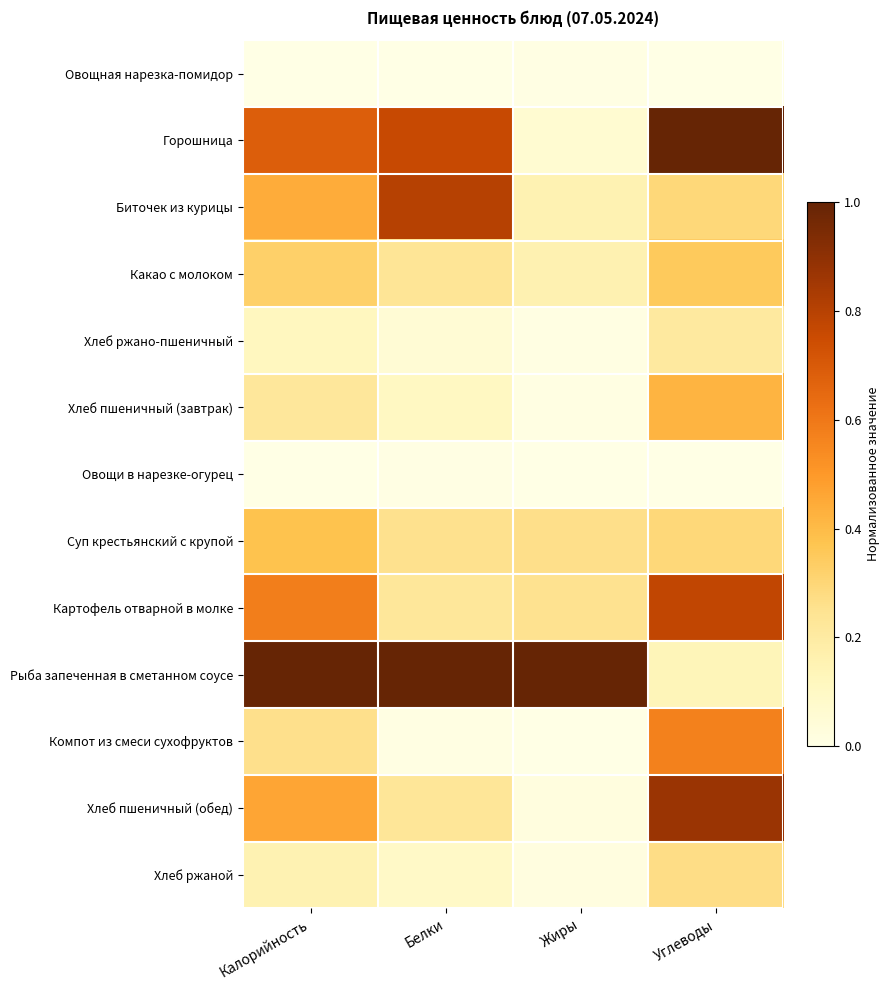

Reading right to left, transcribe all the data shown in this chart.

Овощная нарезка-помидор: Углеводы=0.0	Жиры=0.0	Белки=0.0	Калорийность=0.0
Горошница: Углеводы=1.0	Жиры=0.1	Белки=0.8	Калорийность=0.7
Биточек из курицы: Углеводы=0.3	Жиры=0.2	Белки=0.8	Калорийность=0.4
Какао с молоком: Углеводы=0.3	Жиры=0.2	Белки=0.2	Калорийность=0.3
Хлеб ржано-пшеничный: Углеводы=0.2	Жиры=0.0	Белки=0.1	Калорийность=0.1
Хлеб пшеничный (завтрак): Углеводы=0.4	Жиры=0.0	Белки=0.1	Калорийность=0.2
Овощи в нарезке-огурец: Углеводы=0.0	Жиры=0.0	Белки=0.0	Калорийность=0.0
Суп крестьянский с крупой: Углеводы=0.3	Жиры=0.3	Белки=0.3	Калорийность=0.4
Картофель отварной в молке: Углеводы=0.8	Жиры=0.2	Белки=0.2	Калорийность=0.6
Рыба запеченная в сметанном соусе: Углеводы=0.1	Жиры=1.0	Белки=1.0	Калорийность=1.0
Компот из смеси сухофруктов: Углеводы=0.6	Жиры=0.0	Белки=0.0	Калорийность=0.3
Хлеб пшеничный (обед): Углеводы=0.9	Жиры=0.0	Белки=0.2	Калорийность=0.5
Хлеб ржаной: Углеводы=0.3	Жиры=0.0	Белки=0.1	Калорийность=0.2